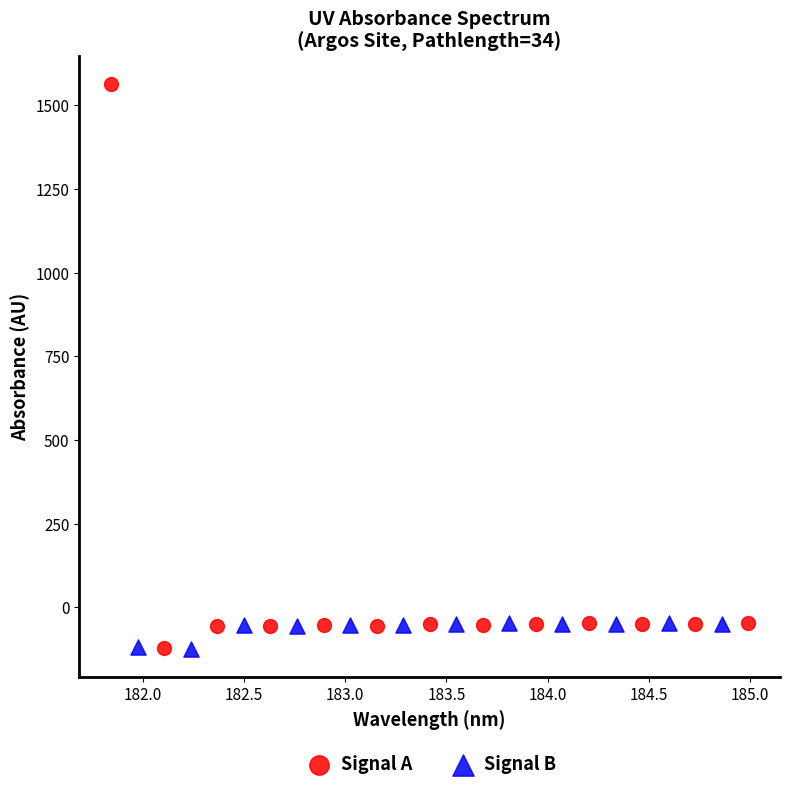

Which series has the widest spread of Y values?

Signal A